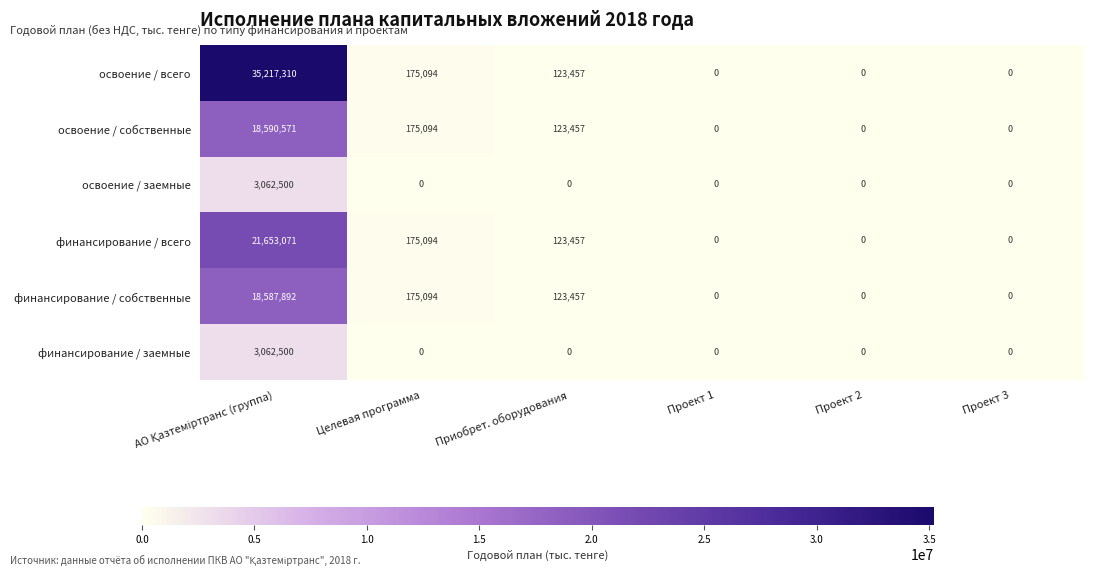

Which series has the widest spread of values?

освоение / всего